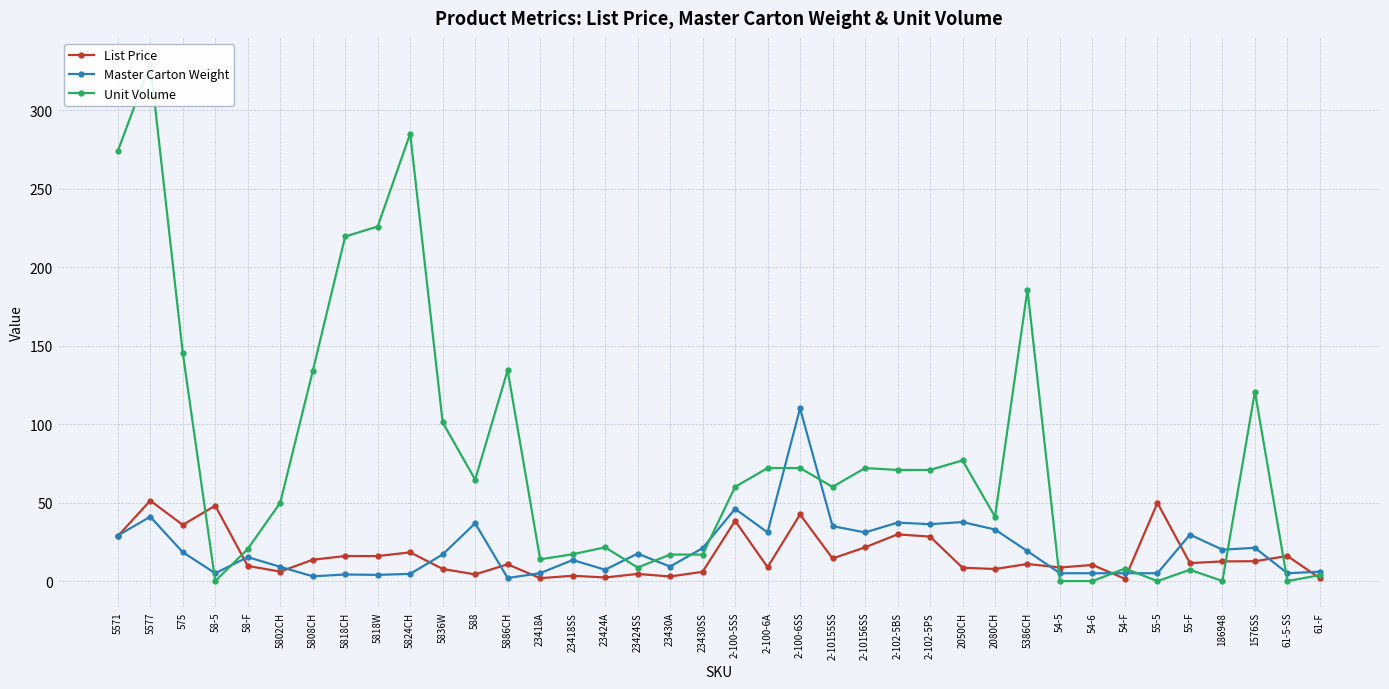

Reading left to right, what are all the values shown in this chart?

List Price: 5571=28.6	5577=51.2	575=35.8	58-5=48.0	58-F=9.7	5802CH=6.0	5808CH=13.6	5818CH=15.9	5818W=15.9	5824CH=18.3	5836W=7.8	588=4.2	5886CH=10.7	23418A=1.9	23418SS=3.4	23424A=2.3	23424SS=4.5	23430A=3.0	23430SS=5.9	2-100-5SS=38.4	2-100-6A=8.8	2-100-6SS=42.5	2-10155SS=14.4	2-10156SS=21.5	2-102-5BS=29.8	2-102-5PS=28.4	2050CH=8.5	2080CH=7.7	5386CH=10.9	54-5=8.7	54-6=10.3	54-F=1.5	55-5=49.8	55-F=11.4	186948=12.6	1576SS=12.7	61-5-SS=16.0	61-F=1.8
Master Carton Weight: 5571=29.0	5577=41.0	575=18.4	58-5=5.0	58-F=15.2	5802CH=9.1	5808CH=3.0	5818CH=4.2	5818W=4.0	5824CH=4.6	5836W=17.0	588=36.8	5886CH=1.9	23418A=5.0	23418SS=13.4	23424A=7.2	23424SS=17.5	23430A=9.2	23430SS=21.0	2-100-5SS=46.0	2-100-6A=31.0	2-100-6SS=110.0	2-10155SS=35.0	2-10156SS=31.0	2-102-5BS=37.2	2-102-5PS=36.2	2050CH=37.6	2080CH=32.9	5386CH=19.1	54-5=5.0	54-6=5.0	54-F=5.0	55-5=5.0	55-F=29.6	186948=20.0	1576SS=21.2	61-5-SS=5.0	61-F=6.0
Unit Volume: 5571=273.8	5577=329.5	575=145.5	58-5=0.0	58-F=20.5	5802CH=49.9	5808CH=133.6	5818CH=219.5	5818W=225.8	5824CH=285.0	5836W=101.1	588=64.6	5886CH=134.3	23418A=13.9	23418SS=17.1	23424A=21.5	23424SS=8.6	23430A=16.9	23430SS=16.9	2-100-5SS=60.0	2-100-6A=72.0	2-100-6SS=72.0	2-10155SS=60.0	2-10156SS=72.0	2-102-5BS=70.8	2-102-5PS=70.8	2050CH=76.9	2080CH=41.0	5386CH=185.6	54-5=0.0	54-6=0.0	54-F=8.0	55-5=0.0	55-F=7.2	186948=0.1	1576SS=120.6	61-5-SS=0.0	61-F=3.8